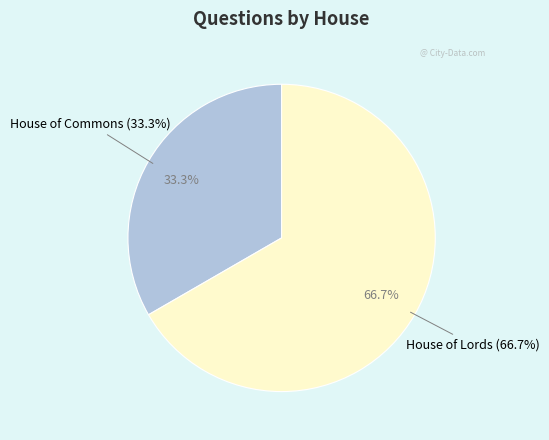

To the nearest percent, what portion does House of Commons represent?

33%